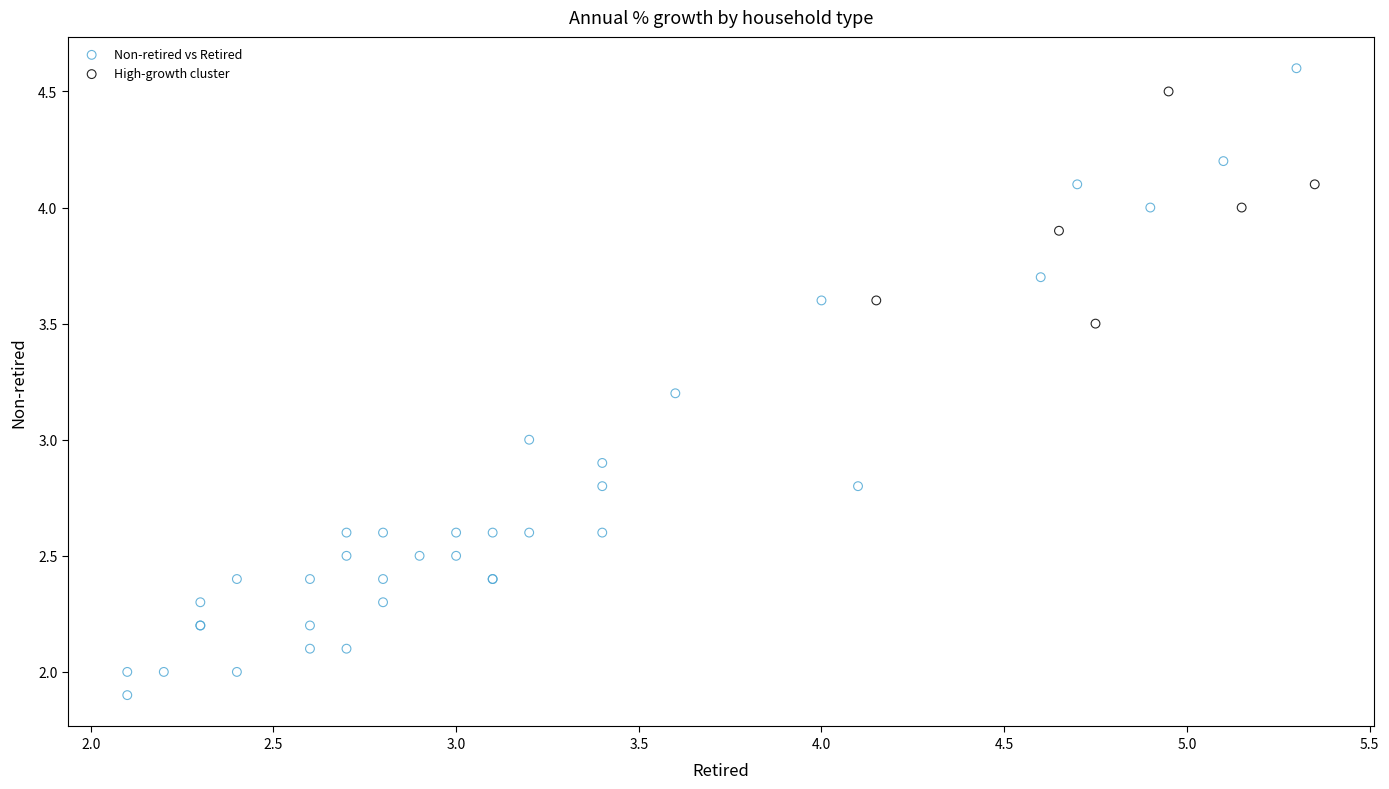

Which series reaches the minimum Y coordinate?

Non-retired vs Retired